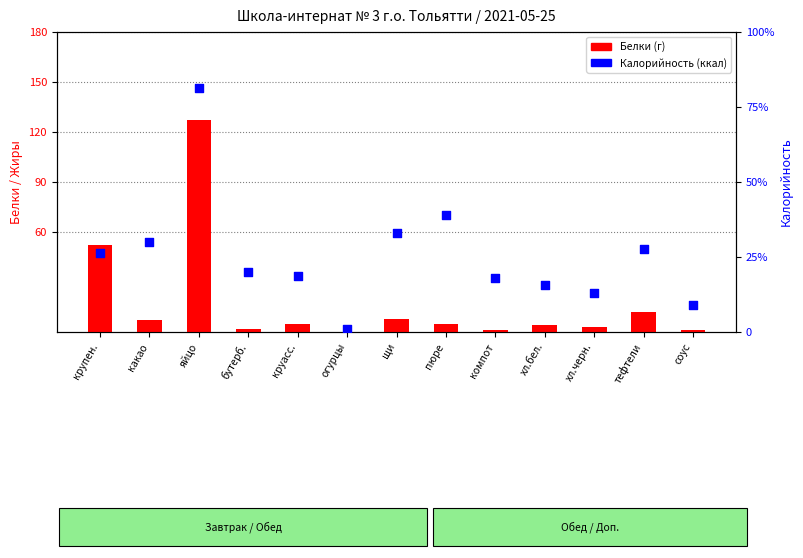

Which series has the largest Y range (max minus min)?

Калорийность